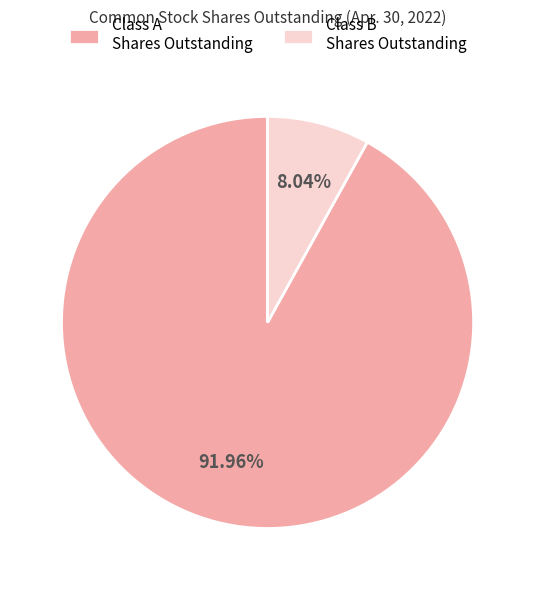

To the nearest percent, what is the difference between the largest and smallest slice percentages?

84%